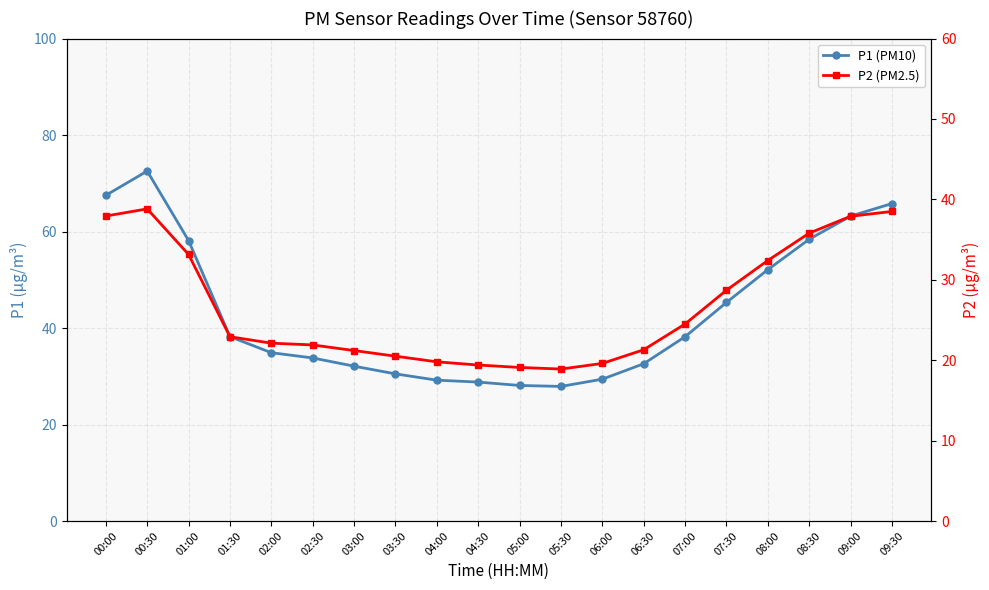

The value of P2 (PM2.5) at 03:00 is 21.2. True or false?

True